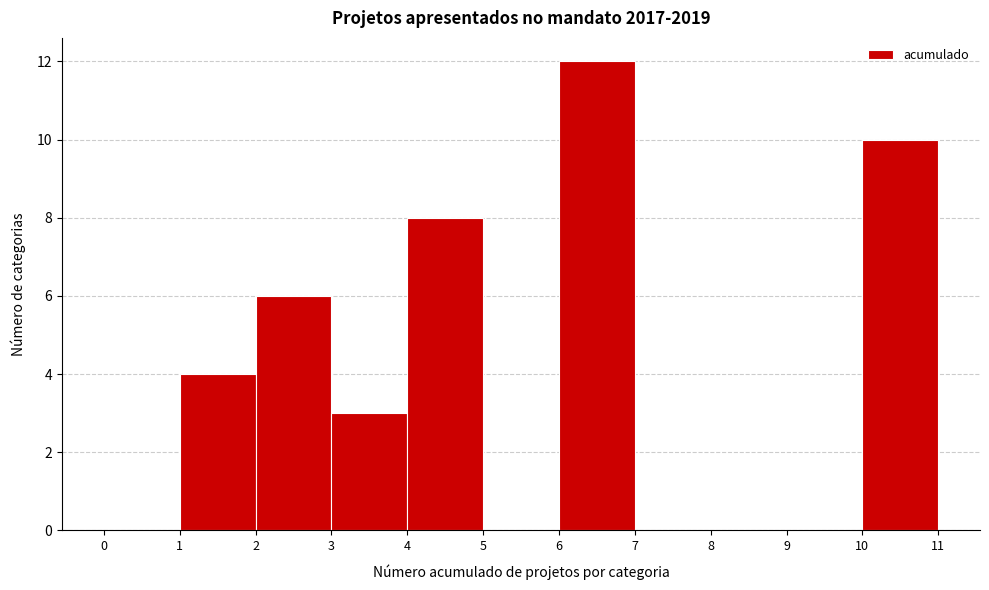

Over which range of the x-axis is the bar tallest?

6 to 7